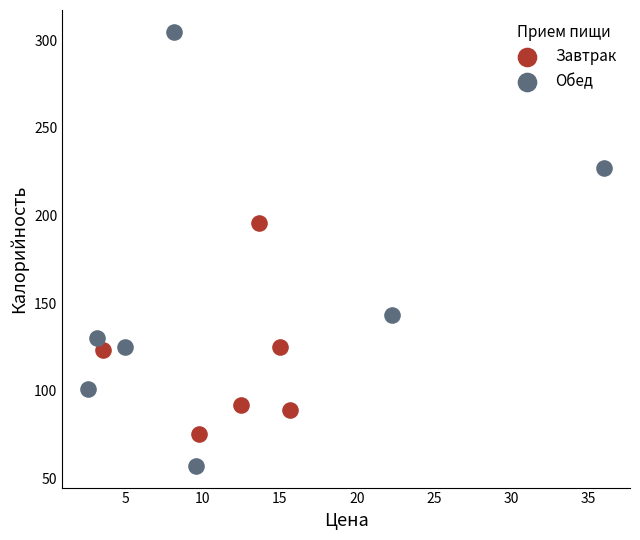

Which series has the widest spread of Y values?

Обед